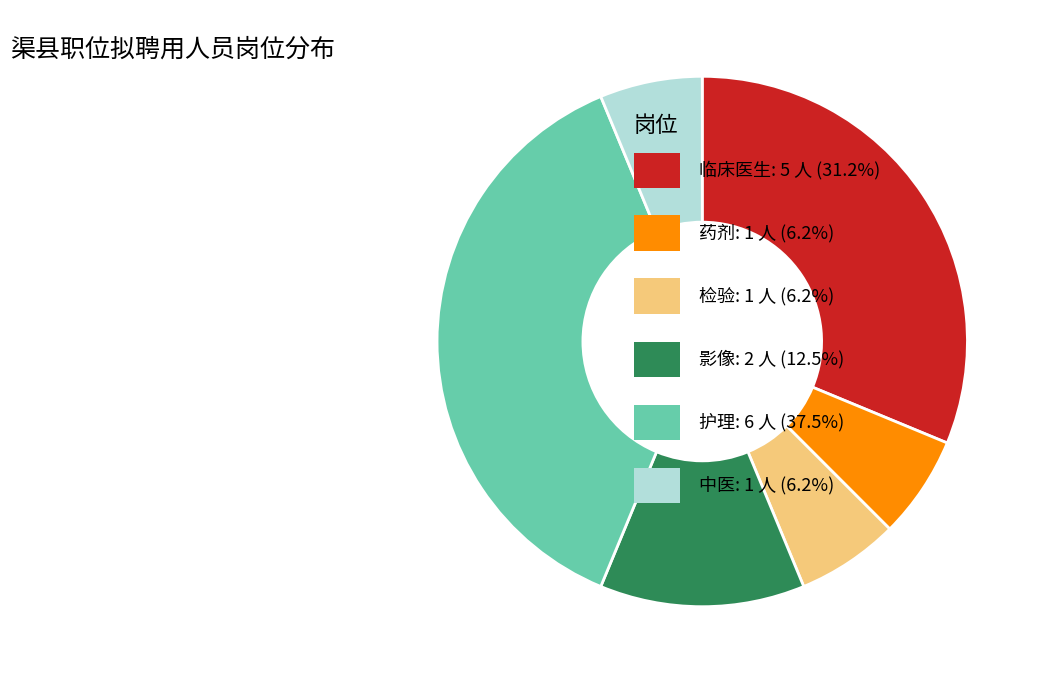

Is there a majority slice in this chart?

No